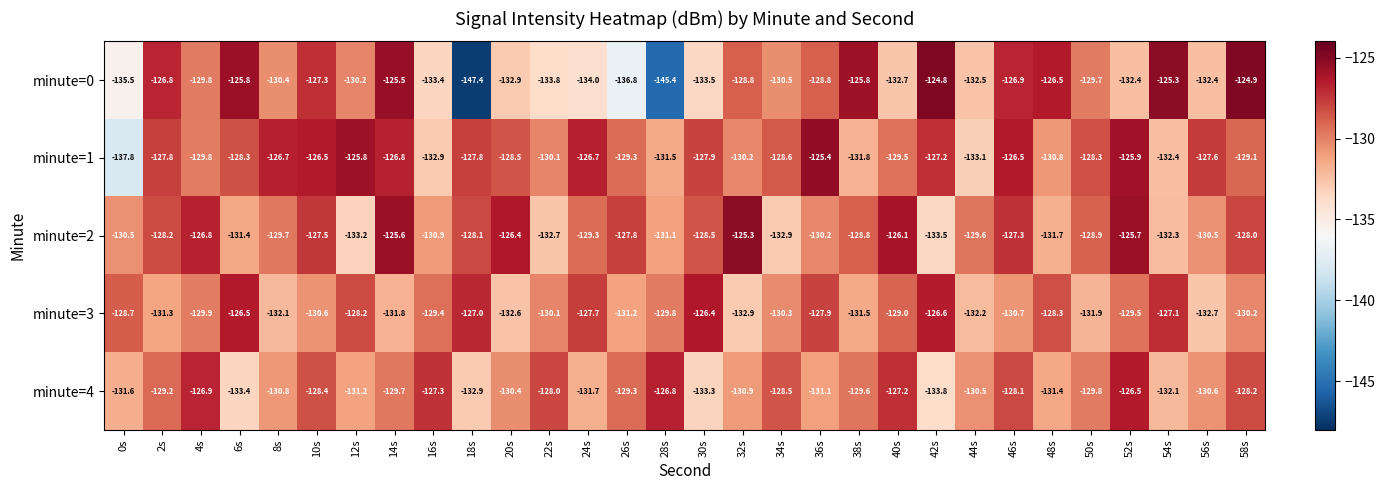

List the series in order of their peak value, highest first.

minute=0, minute=2, minute=1, minute=3, minute=4